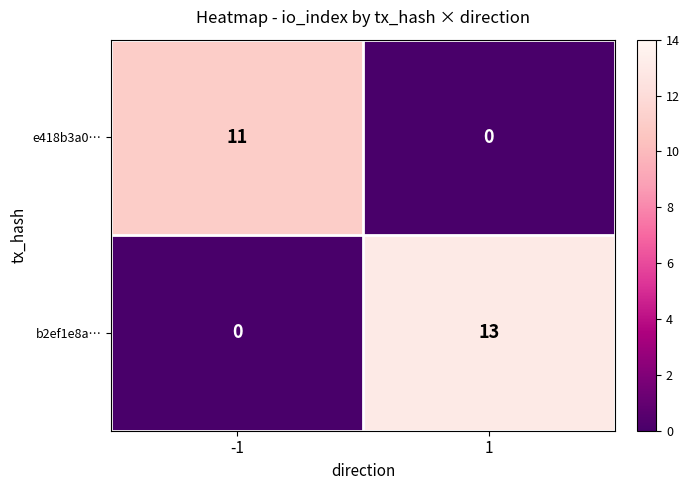

What is the maximum value shown in the chart?

13